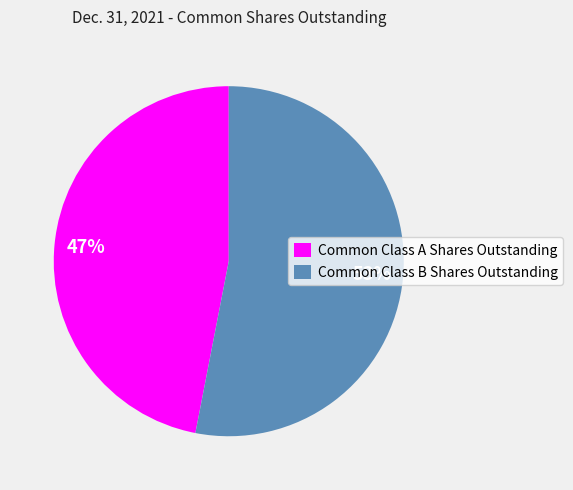

True or false: Common Class A Shares Outstanding accounts for 61% of the total.

False